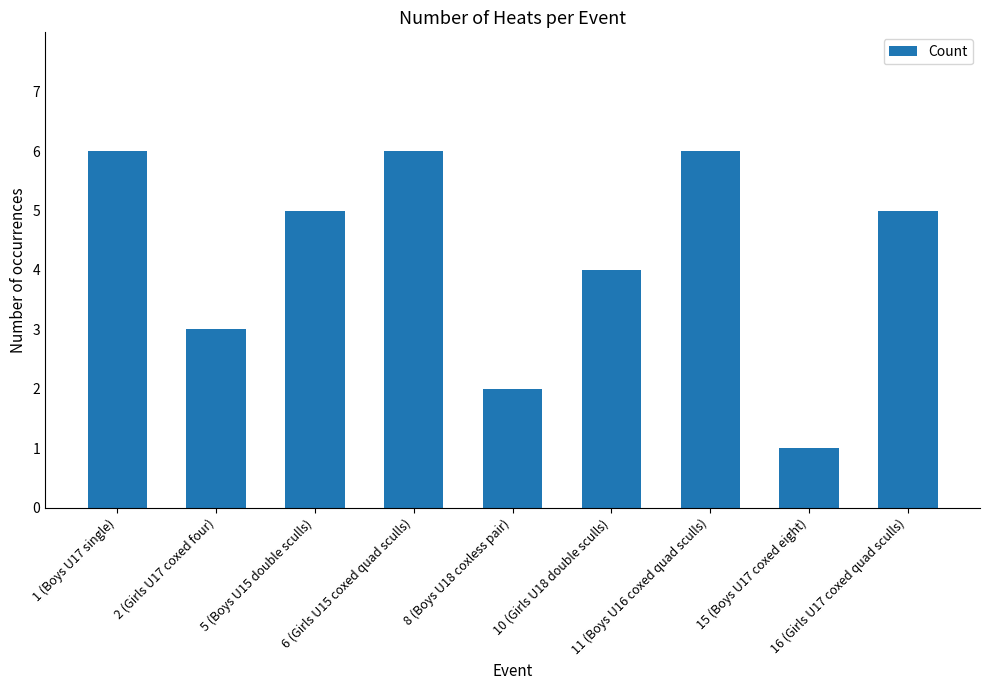

Which label corresponds to the smallest value in the chart?

15 (Boys U17 coxed eight)